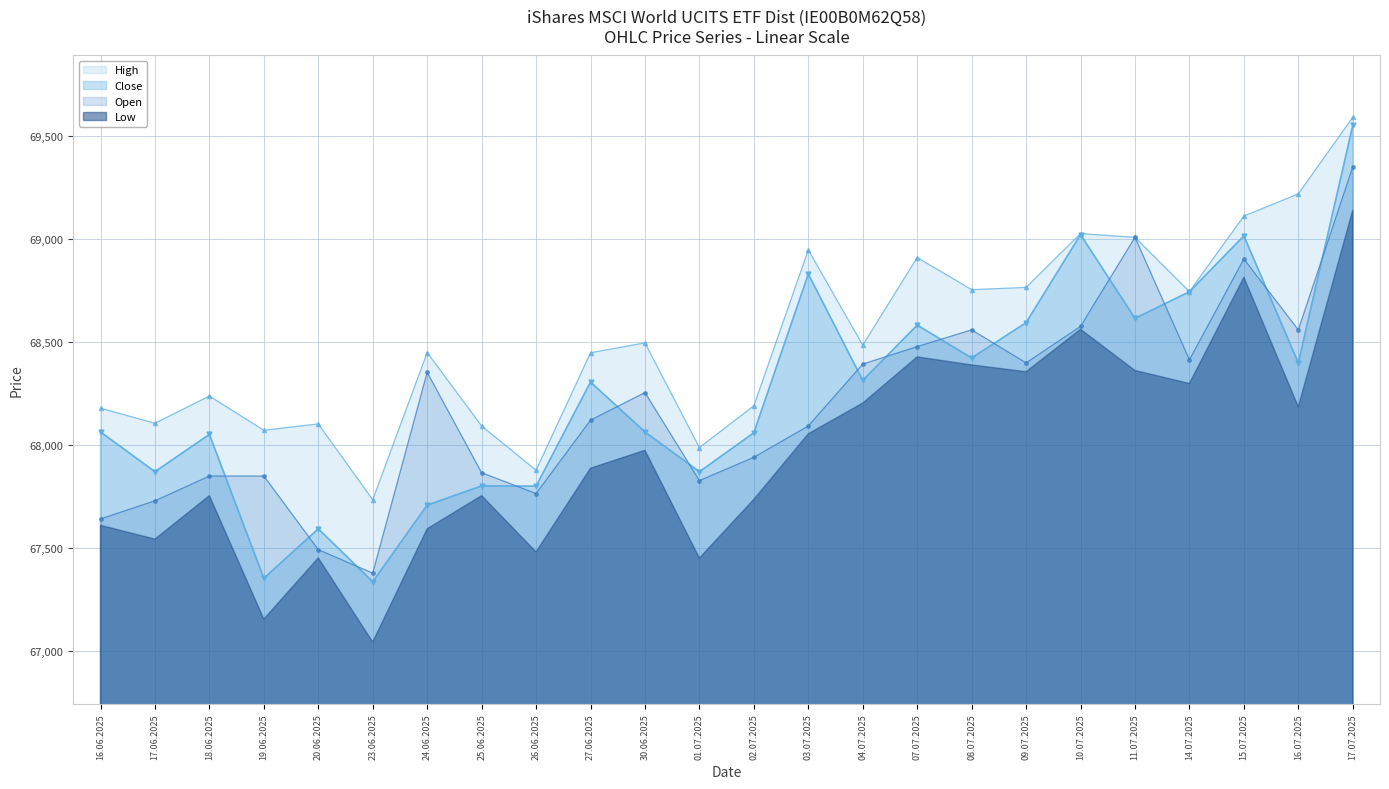

True or false: Open has more than 2 interior local peaks.

True